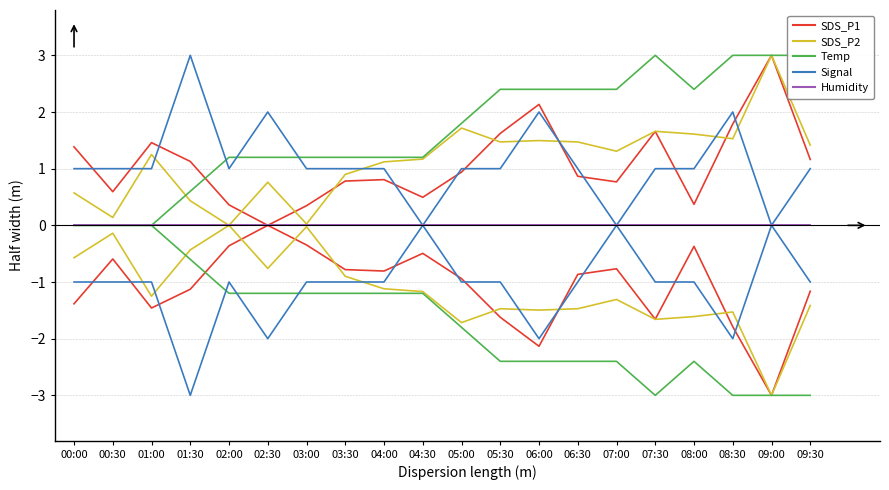

How many interior local peaks does the SDS_P2 series have?

6